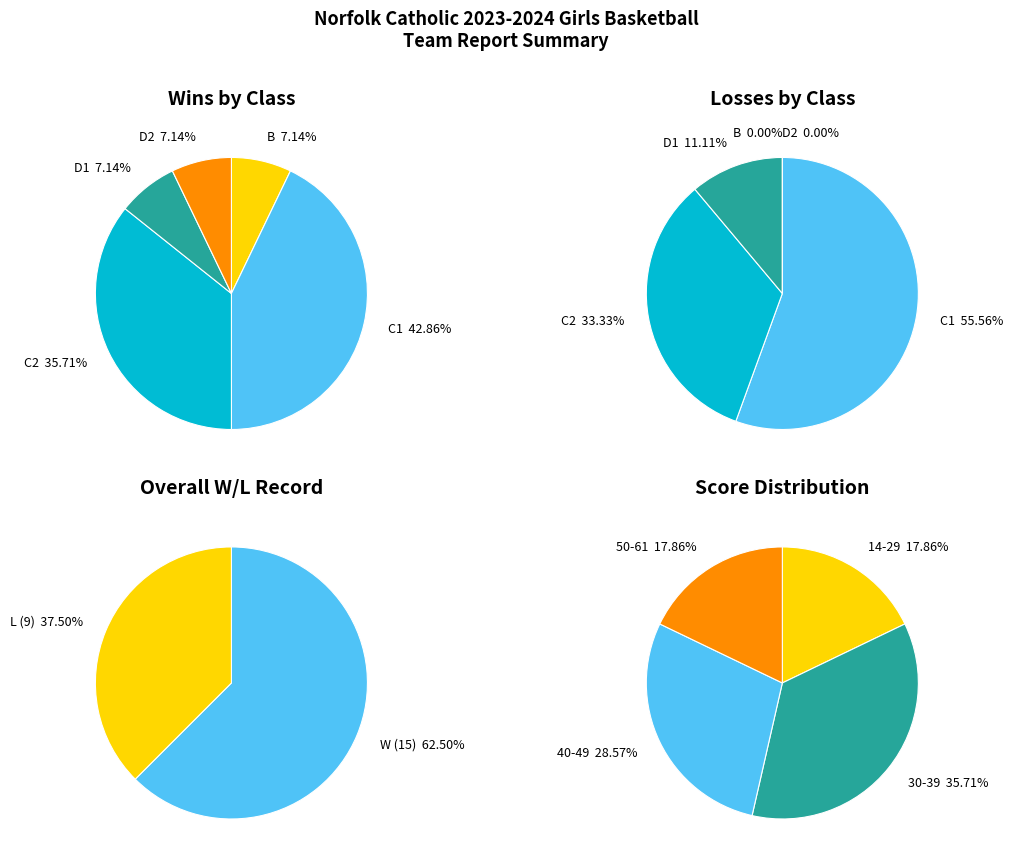

How much of the chart is everything except L?

62.5%